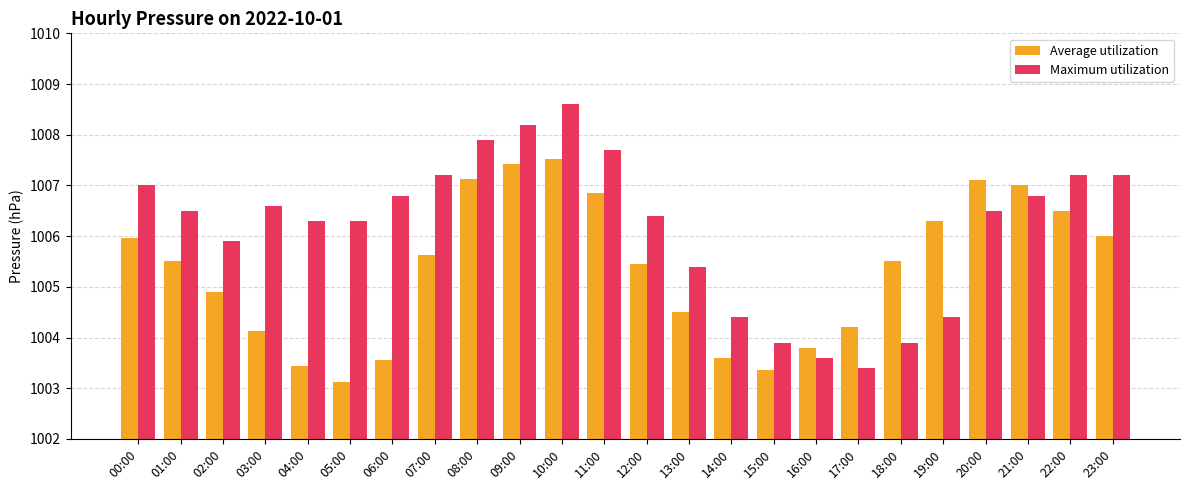

At which category does the chart reach its peak across all series?

10:00